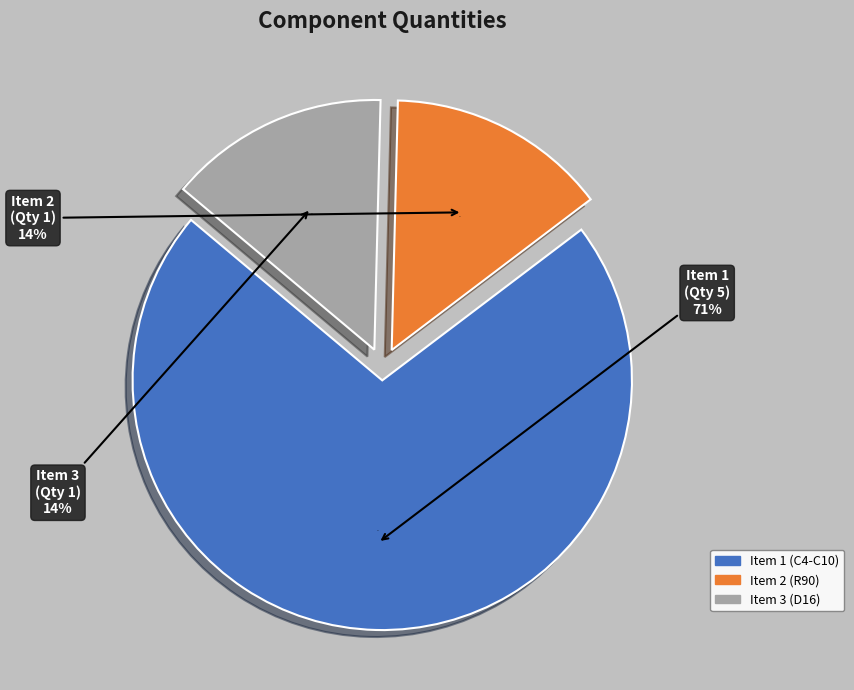

Between Item 3 (D16) and Item 1 (C4,C5,C6,C7,C10), which is larger?

Item 1 (C4,C5,C6,C7,C10)